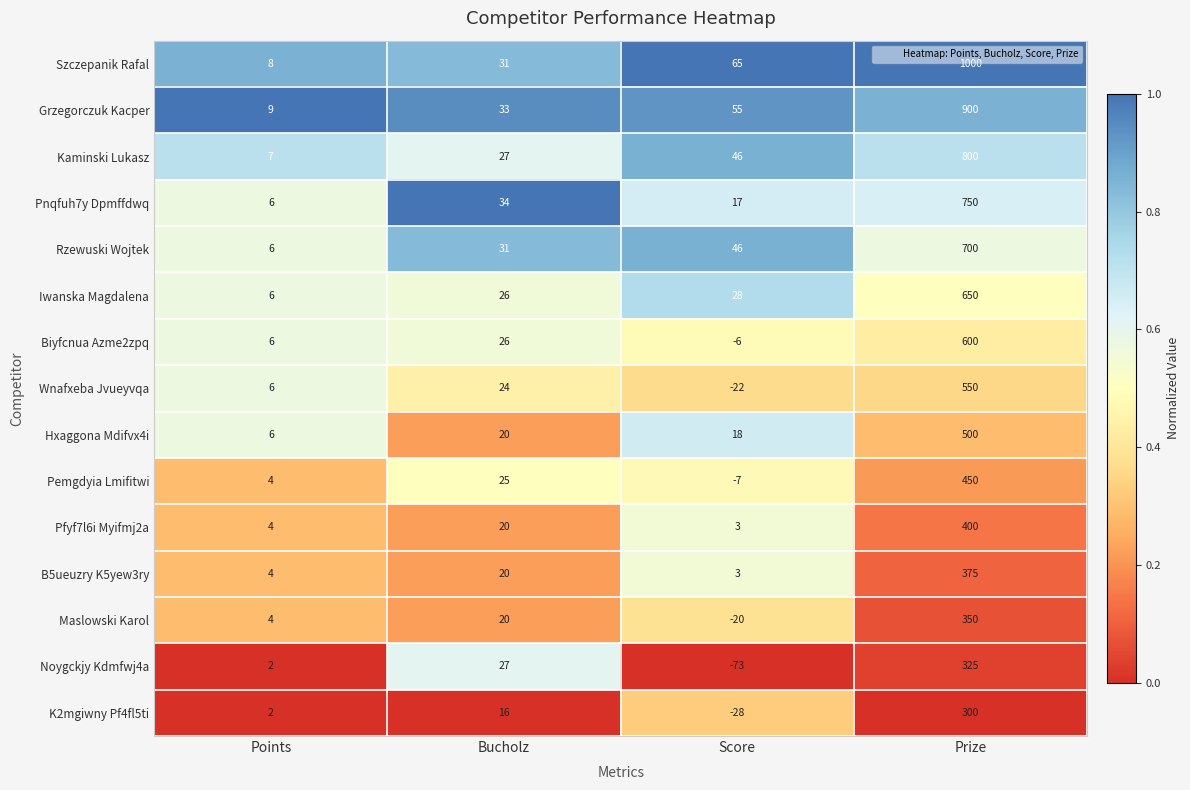

At how many categories does at least one series exceed 0?

4